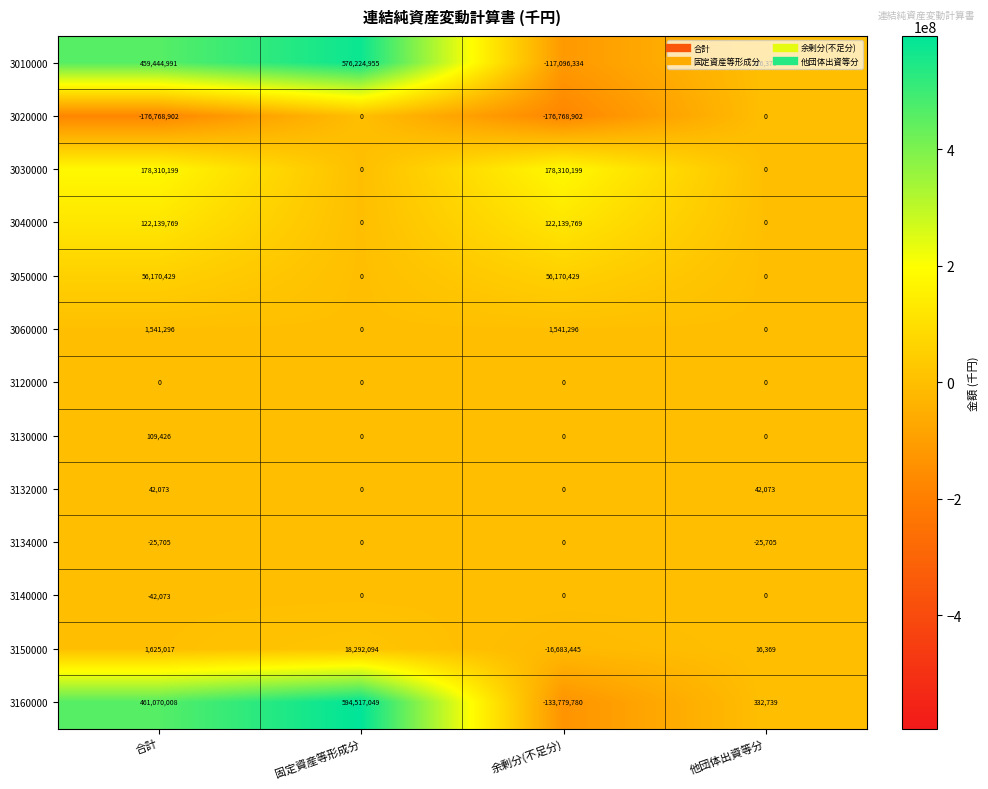

At which category is the sum across all series the highest?

固定資産等形成分